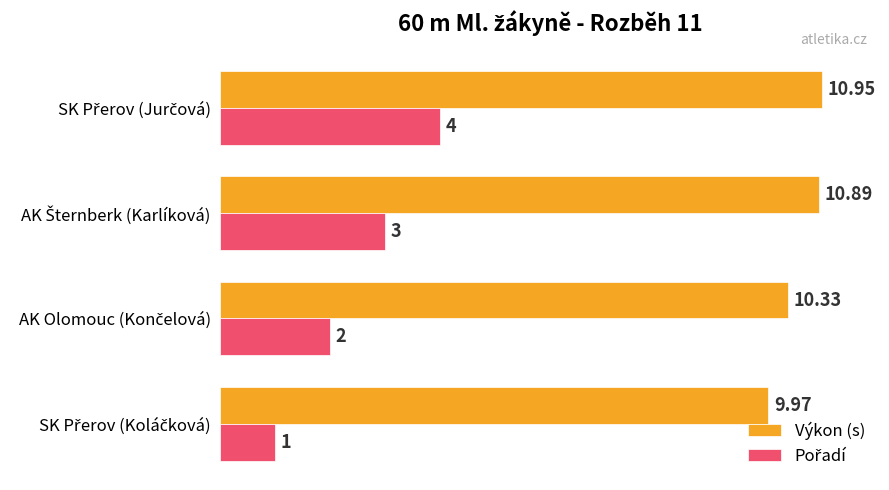

What is the difference between the maximum and minimum values in the Výkon (s) series?

1.0